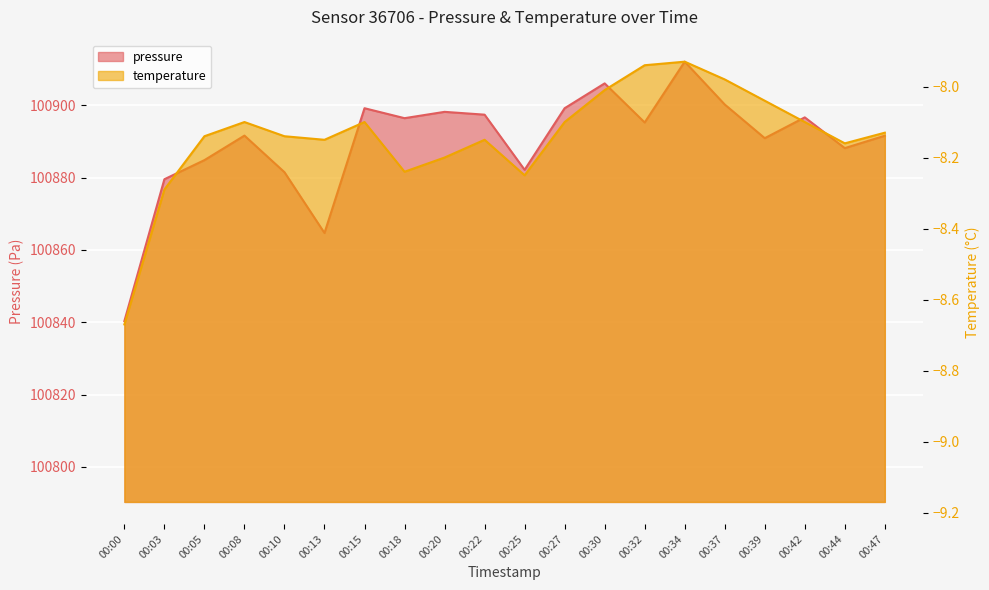

Is it true that temperature equals -4.8 at 00:18?

False